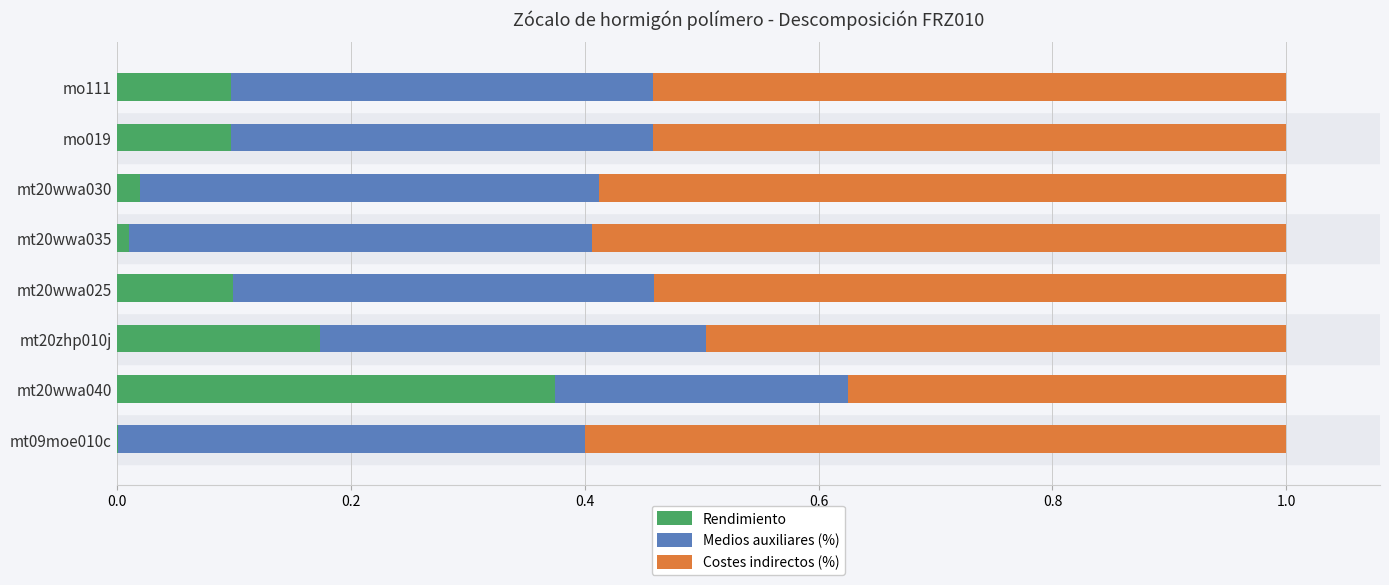

Is it true that Rendimiento equals 0.3 at mt20zhp010j?

False